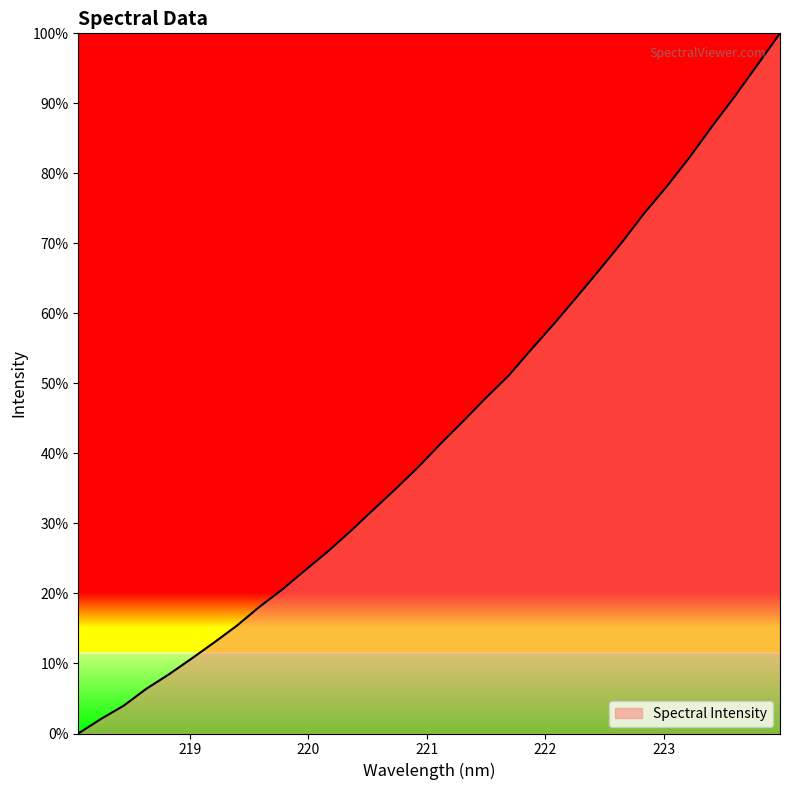

What is the greatest value displayed?

100.0